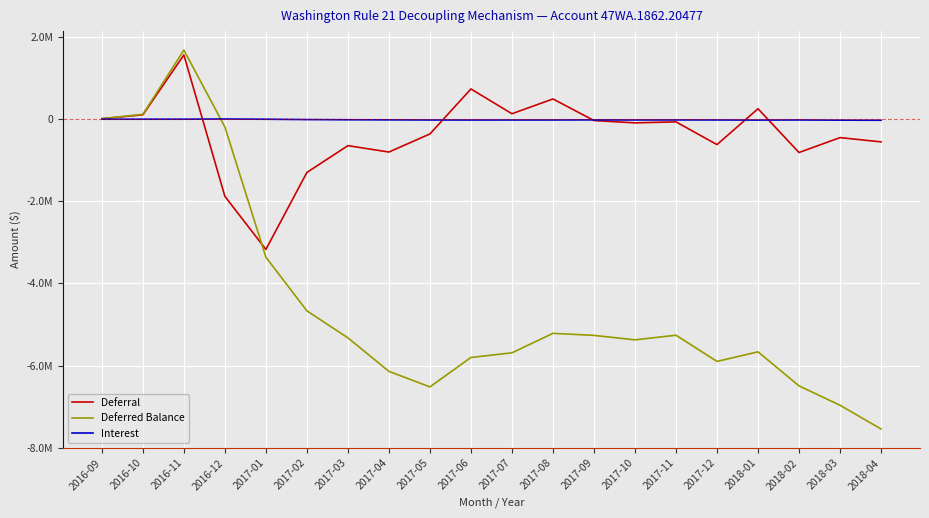

How many data points in Deferral are above -89282?

9